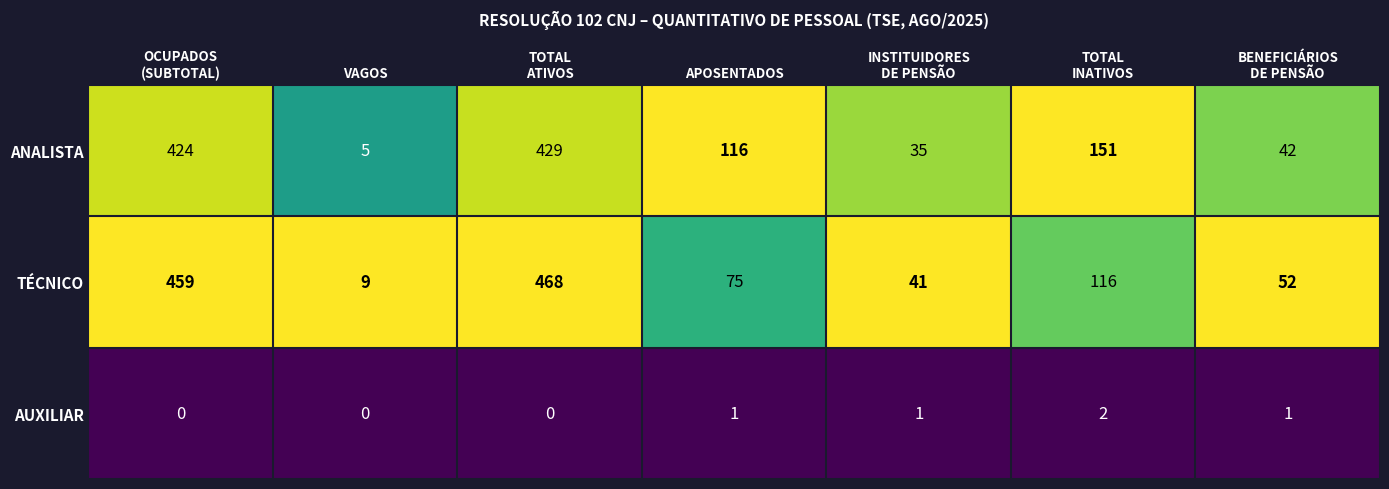

What is the difference between the maximum and second lowest values in the ANALISTA series?

394